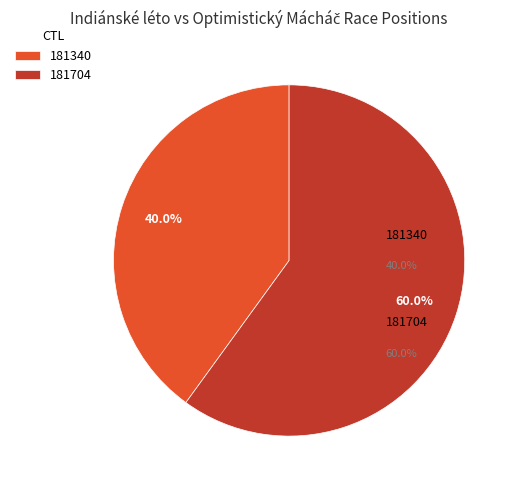

Between 181340 and 181704, which is larger?

181704